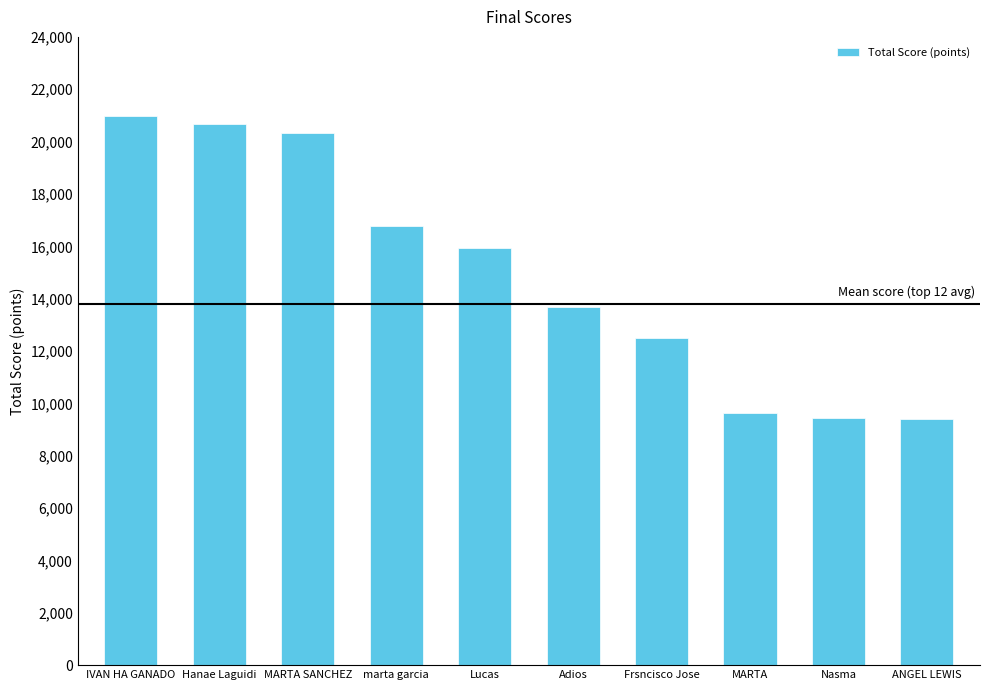

At which label is the value closest to 15174?

Lucas